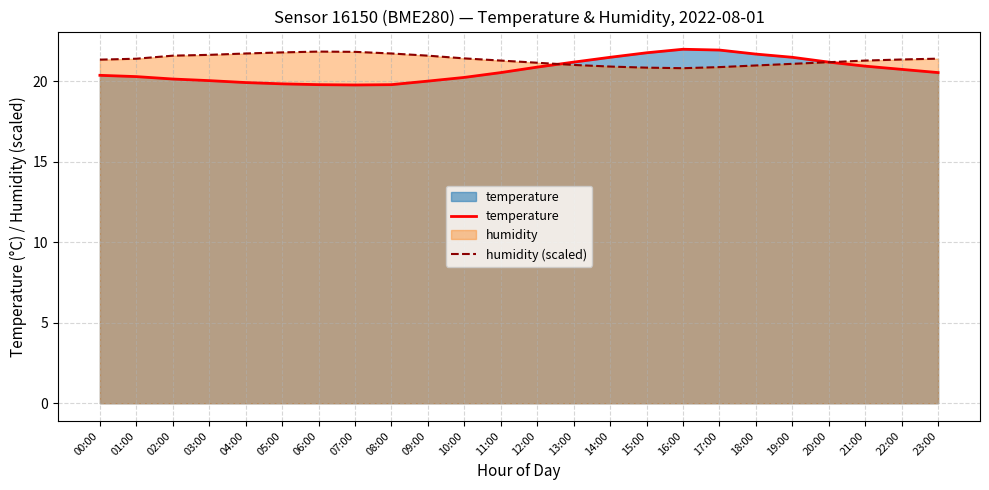

The value of humidity (scaled) at 23:00 is 21.4. True or false?

True